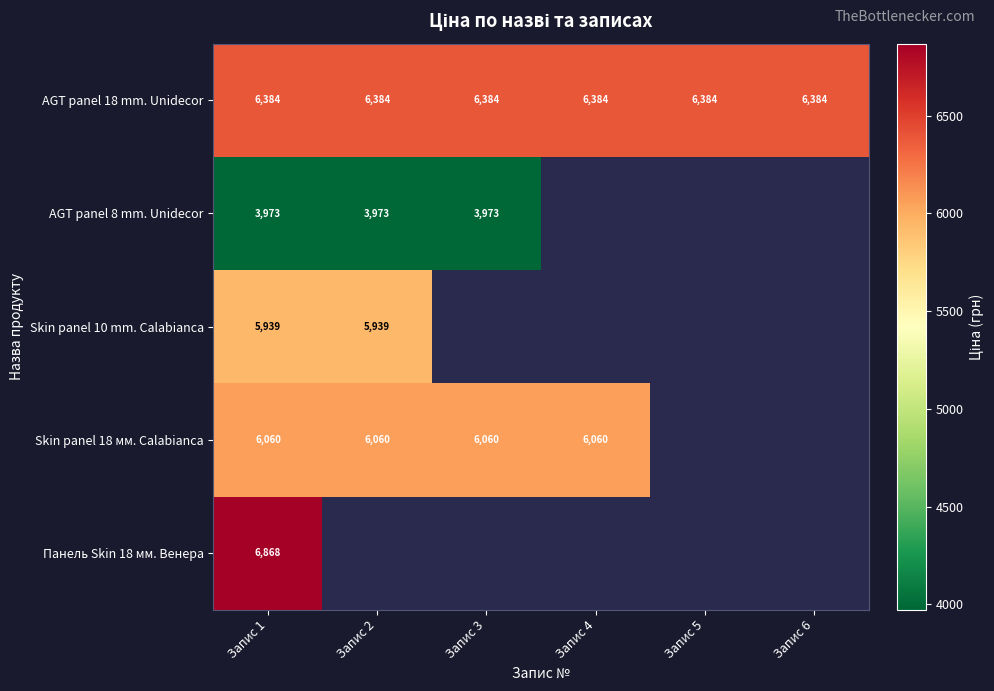

At which category does the chart reach its peak across all series?

Запис 1